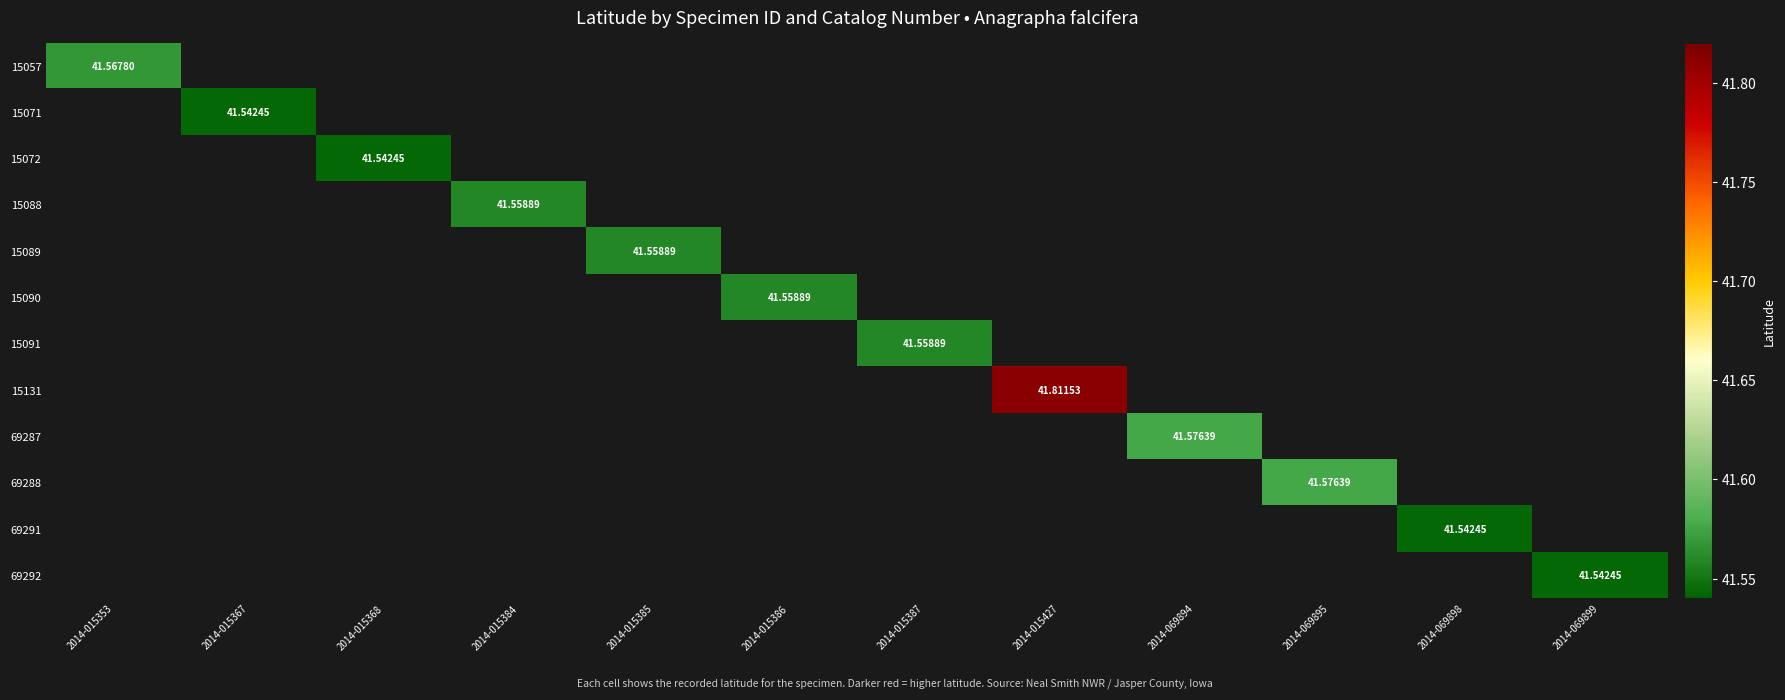

At which category does the chart reach its minimum across all series?

2014-015367